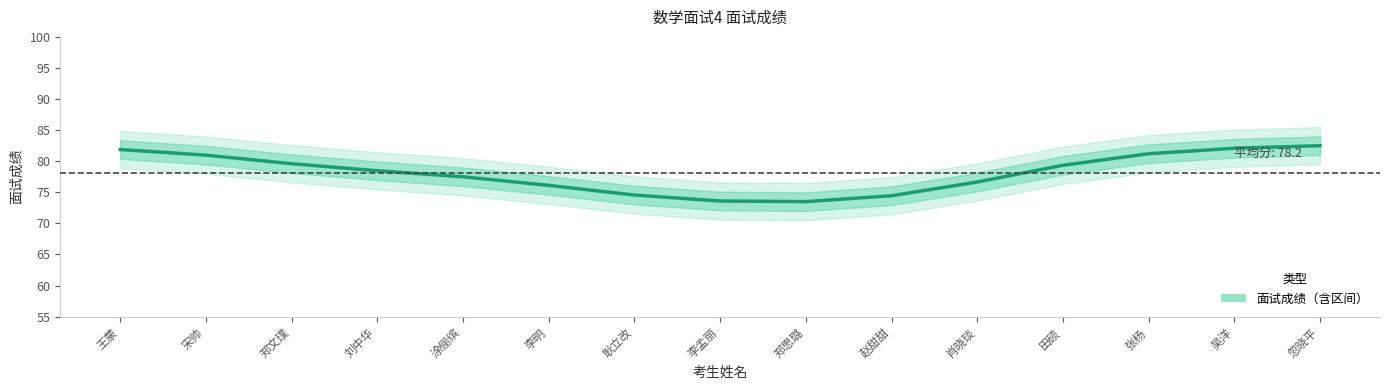

Between 李孟丽 and 吴洋, which is larger?

吴洋